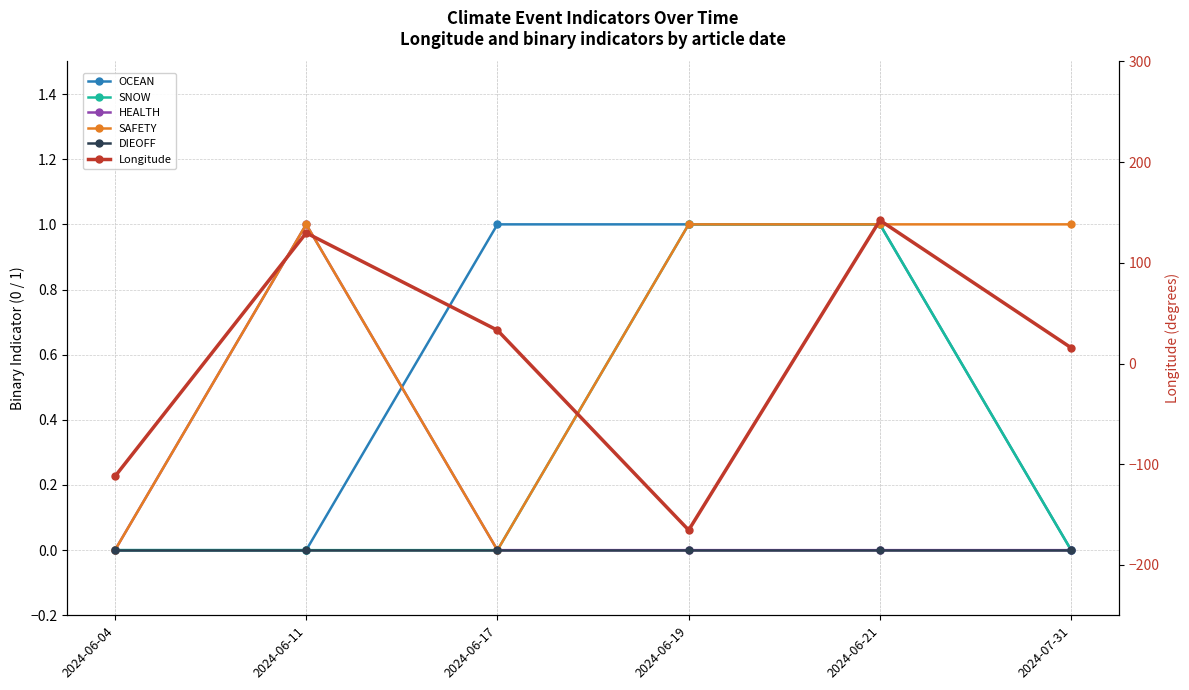

Which has a higher value, 2024-07-31 or 2024-06-19?

2024-06-19